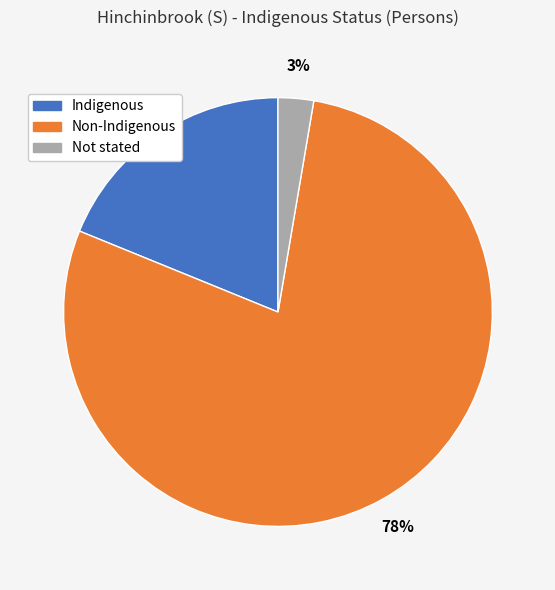

To the nearest percent, what is the average slice percentage?

33%